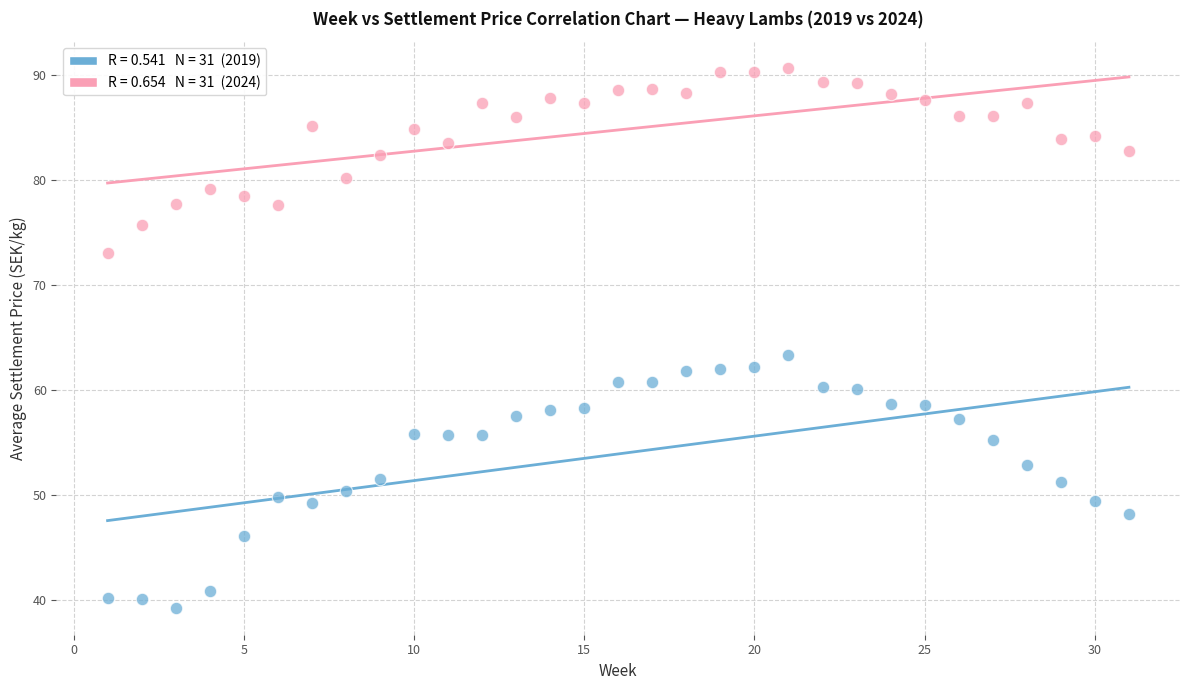

Across all series, what Y value is closest to 64?

63.3